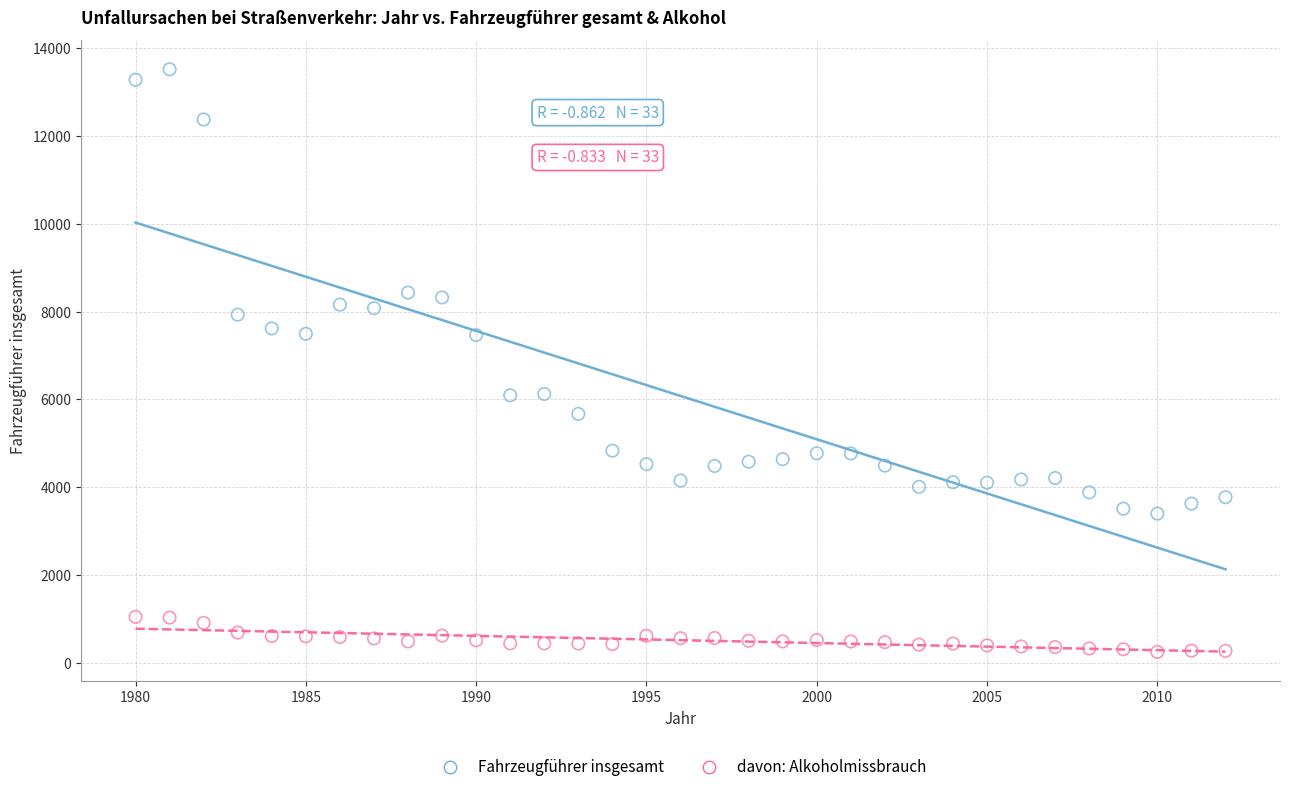

Which series reaches the minimum Y coordinate?

davon: Alkoholmissbrauch